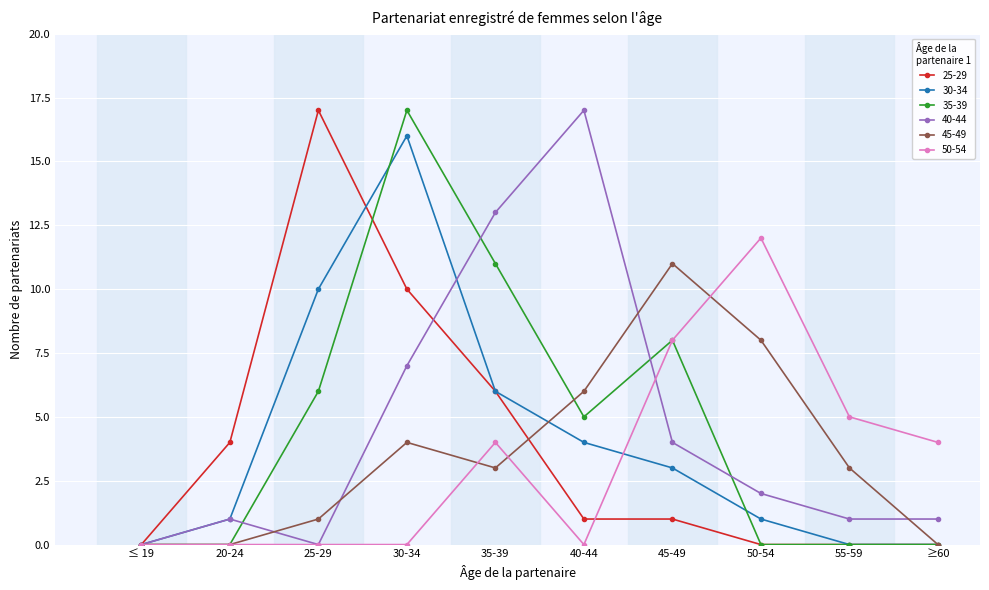

What is the maximum value shown in the chart?

17